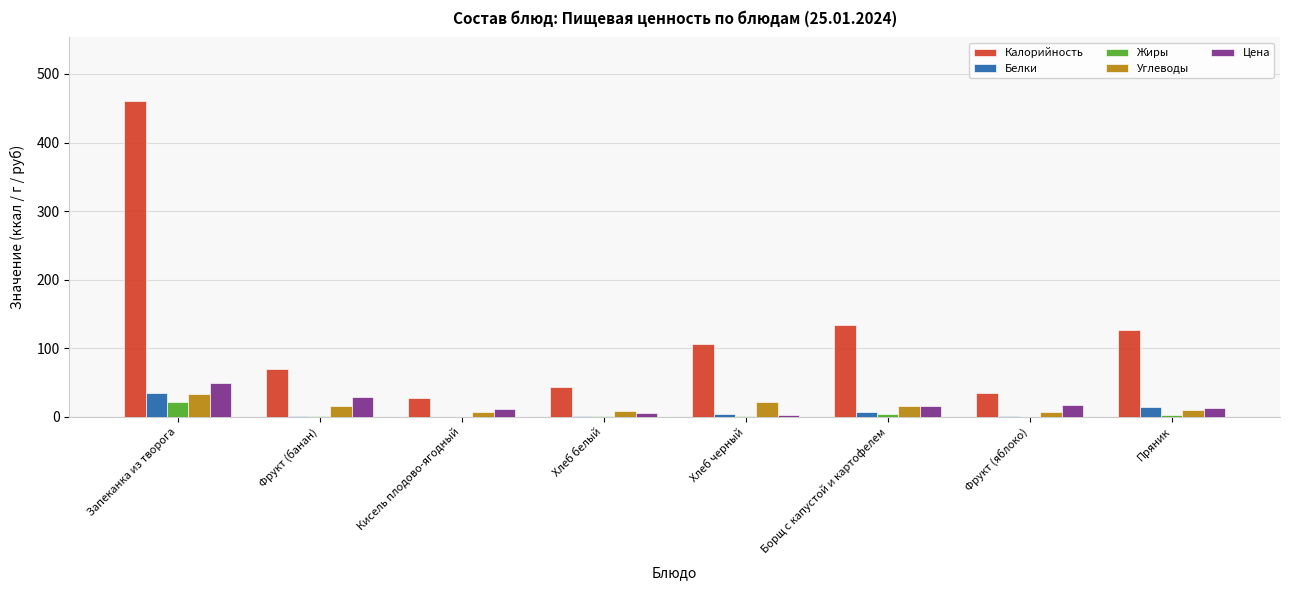

Does the chart contain stacked bars?

No